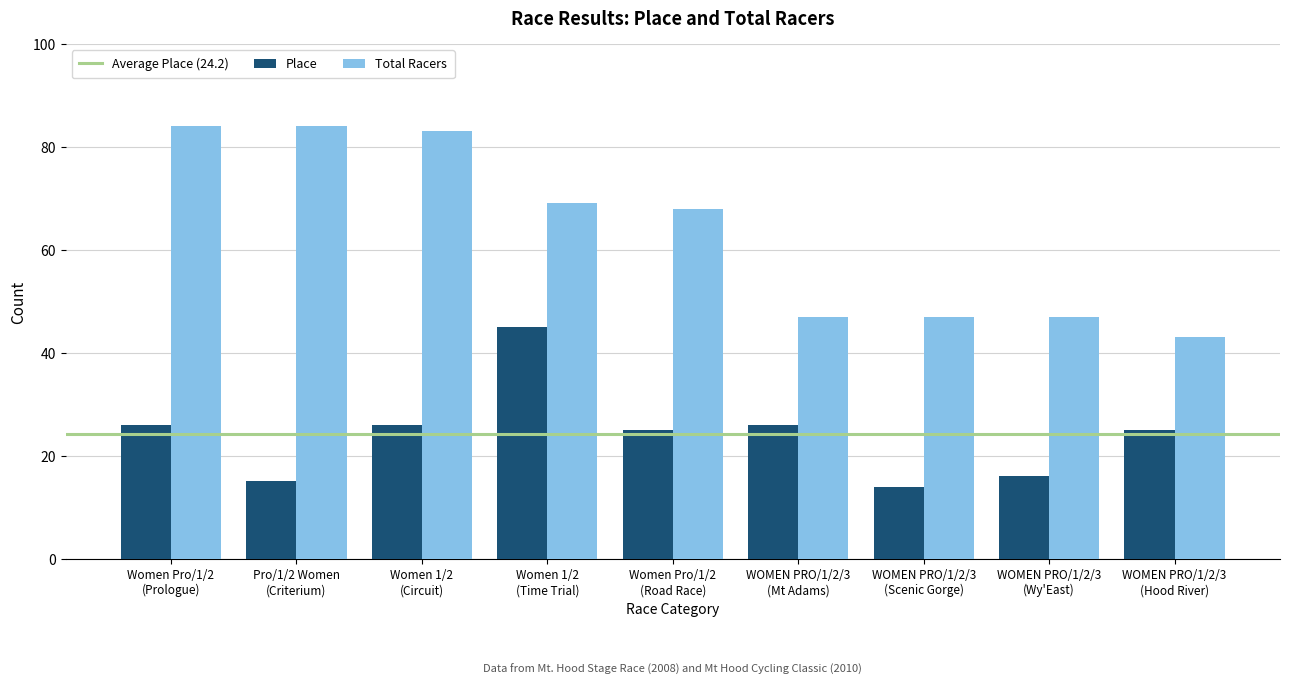

True or false: Place has a value of 15 at Pro/1/2 Women
(Criterium).

True